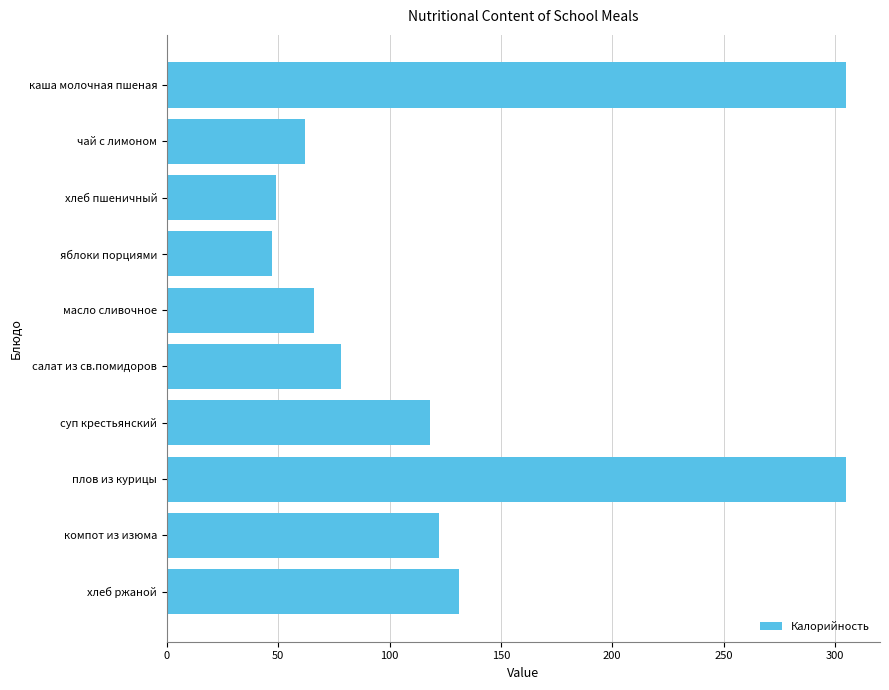

Between плов из курицы and хлеб ржаной, which is larger?

плов из курицы